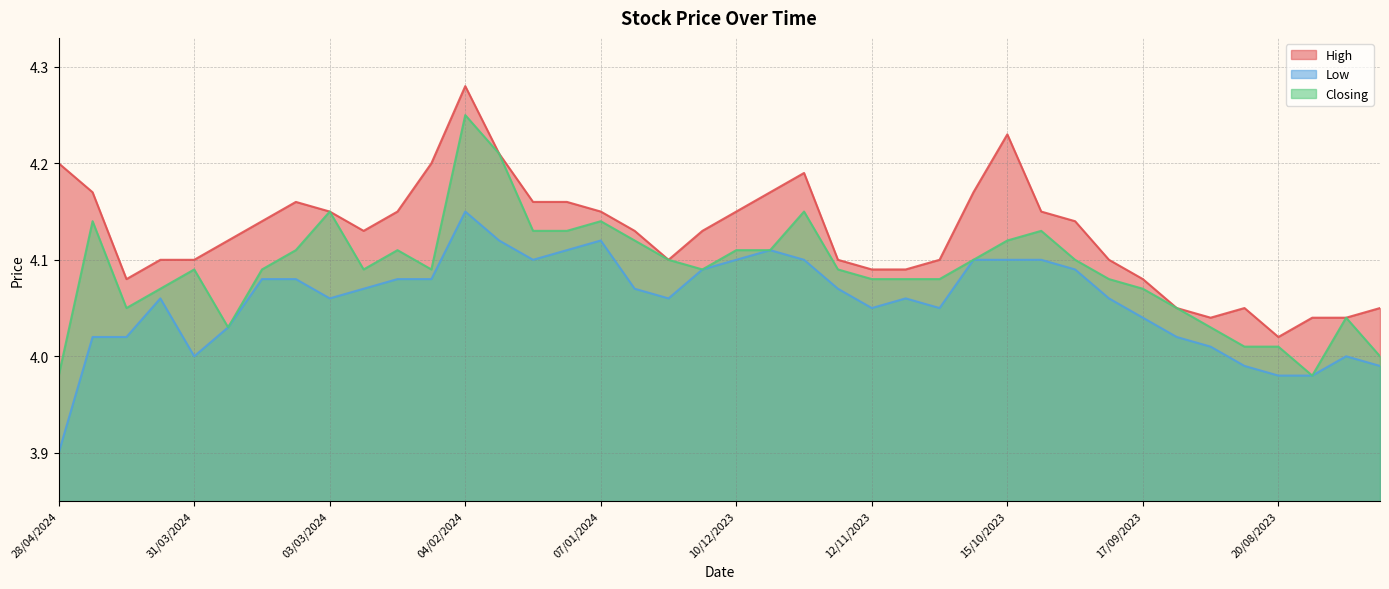

Which label corresponds to the smallest value in the chart?

28/04/2024